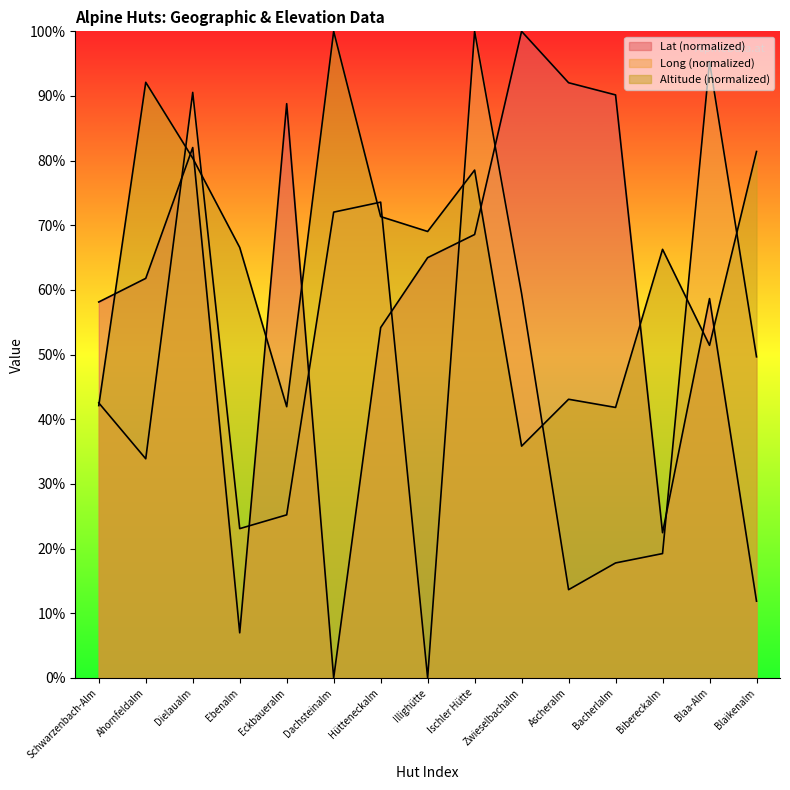

Does the chart have visible grid lines?

No